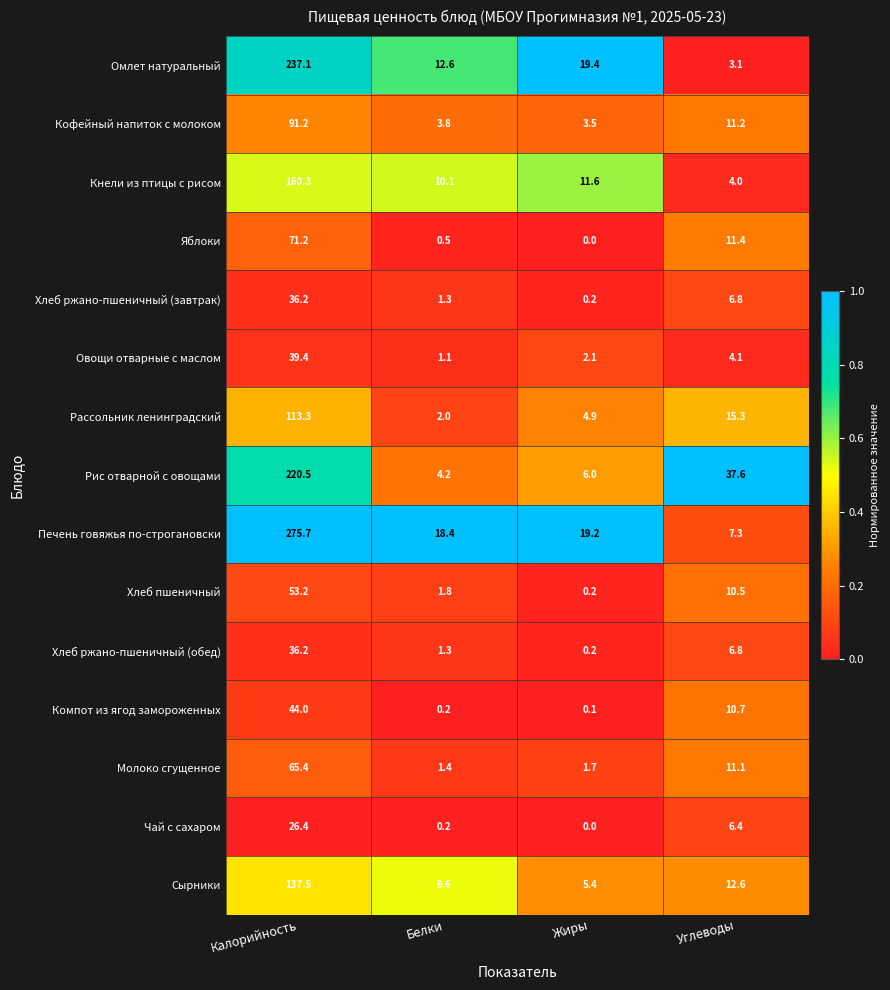

At which category is the sum across all series the highest?

Калорийность